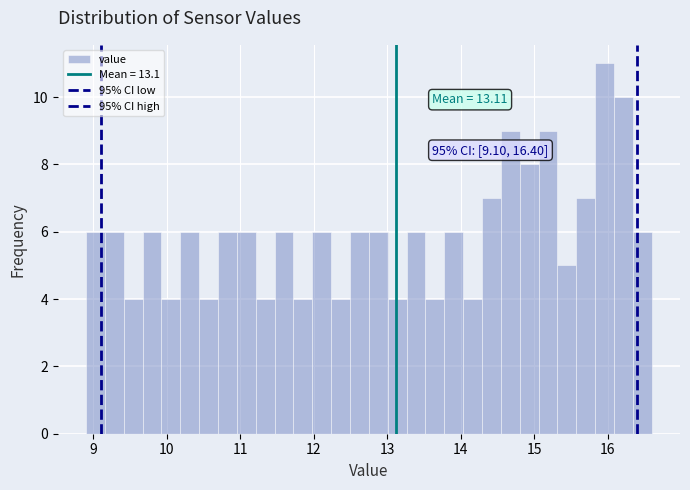

Read against the x-axis, roughly where is the centre of the tallest bar?

16.0